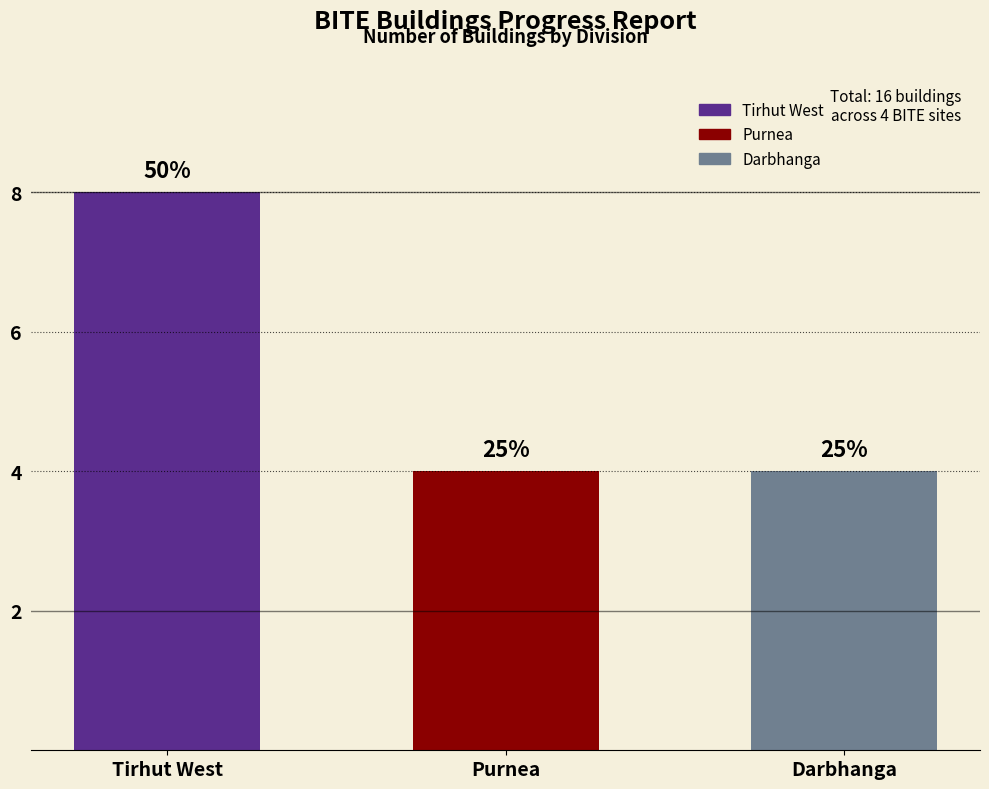

Reading left to right, list all the values displayed in this chart.

Tirhut West=8	Purnea=4	Darbhanga=4